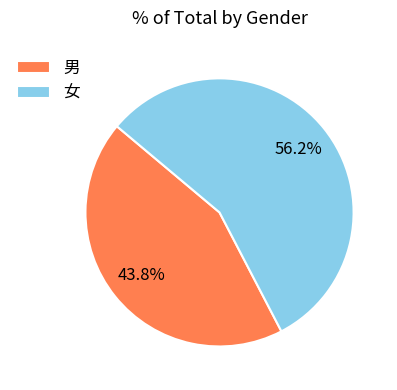

How many segments does this pie chart have?

2